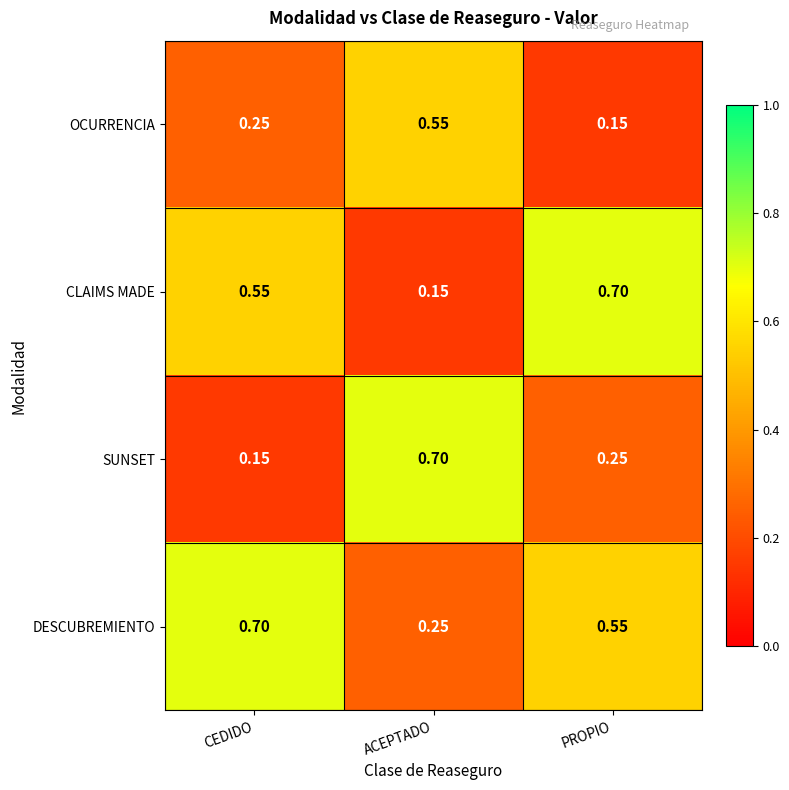

At CEDIDO, list the series in order from smallest to largest.

SUNSET, OCURRENCIA, CLAIMS MADE, DESCUBREMIENTO